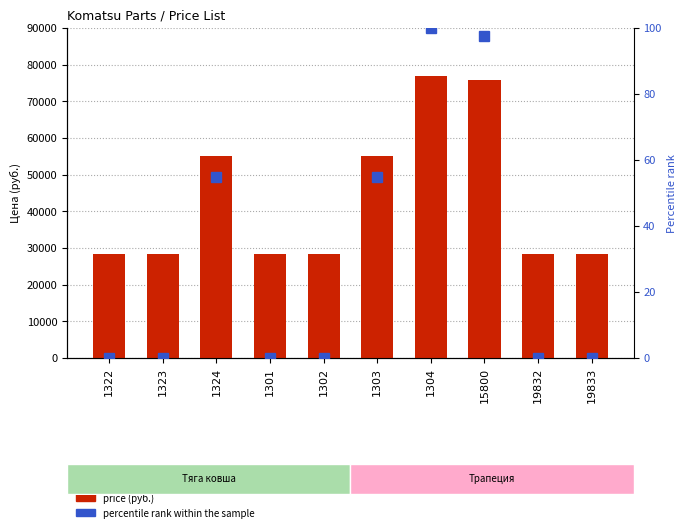

At which category is the sum across all series the highest?

1304